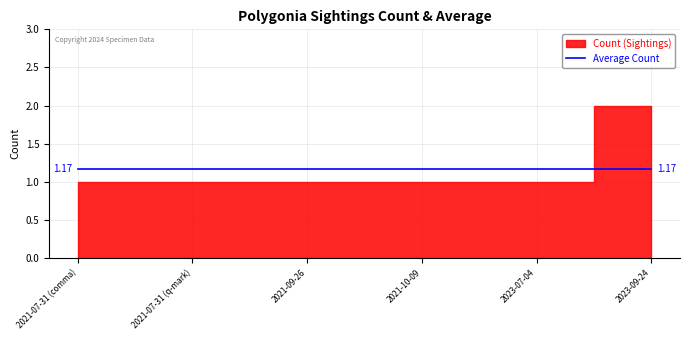

Reading left to right, what are all the values shown in this chart?

Count: 1.0	1.0	1.0	1.0	1.0	2.0
Average Count: 1.2	1.2	1.2	1.2	1.2	1.2